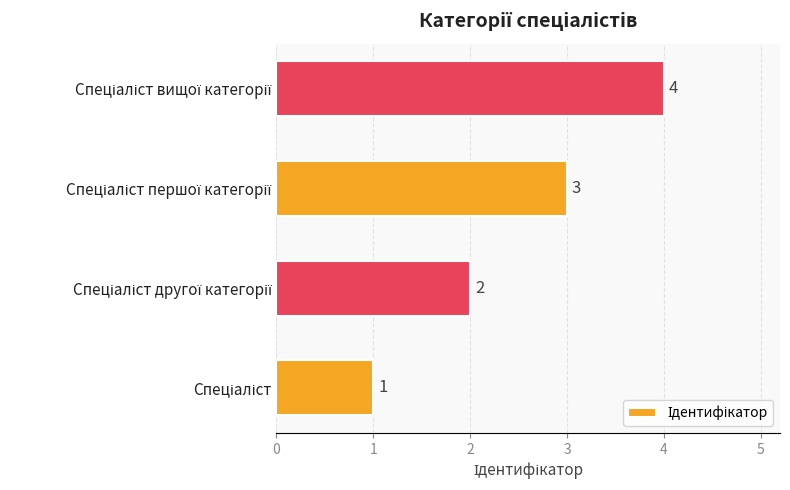

Count the values in the range 2 to 4.

3